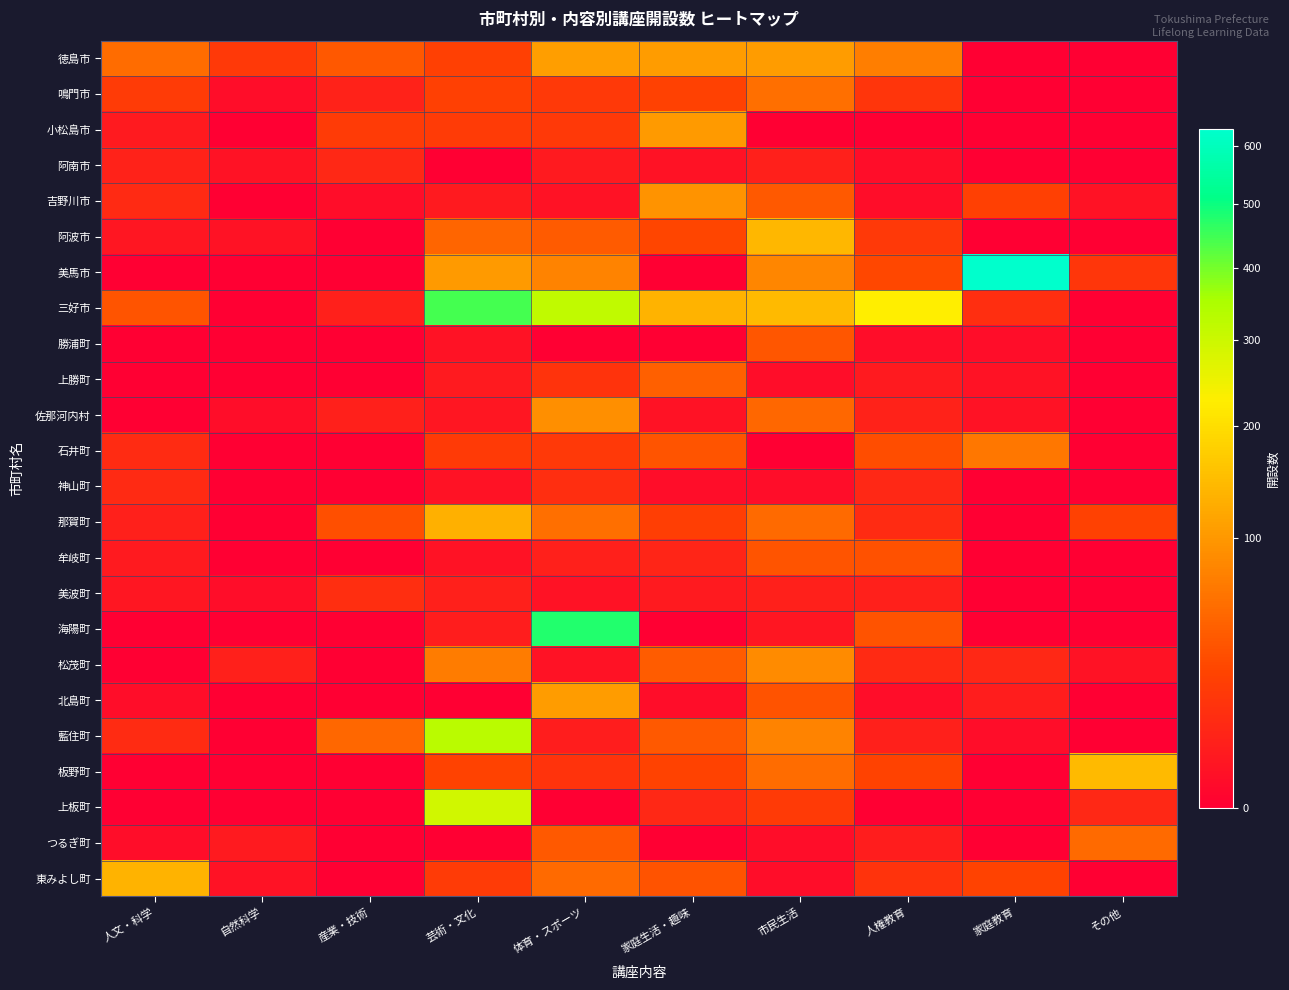

At which category is the sum across all series the highest?

芸術・文化